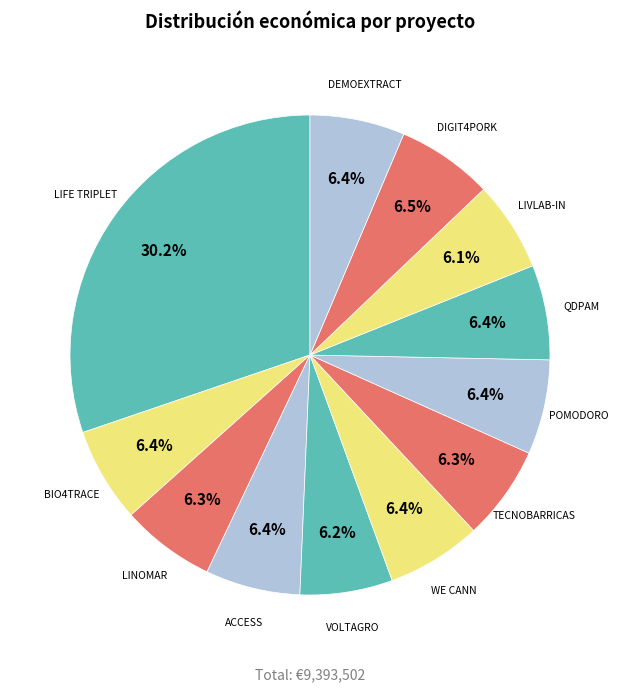

Count the number of slices in the pie.

12